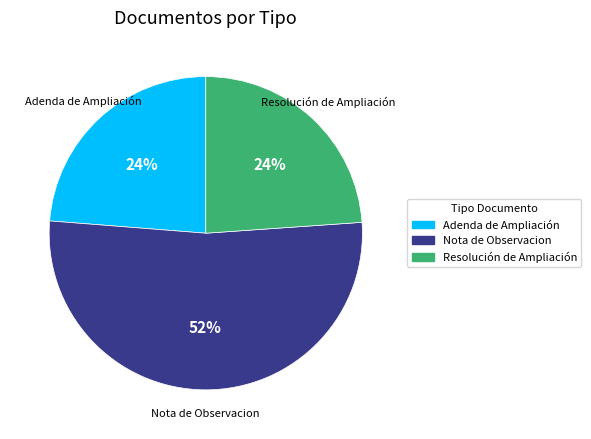

How many slices are in this pie chart?

3